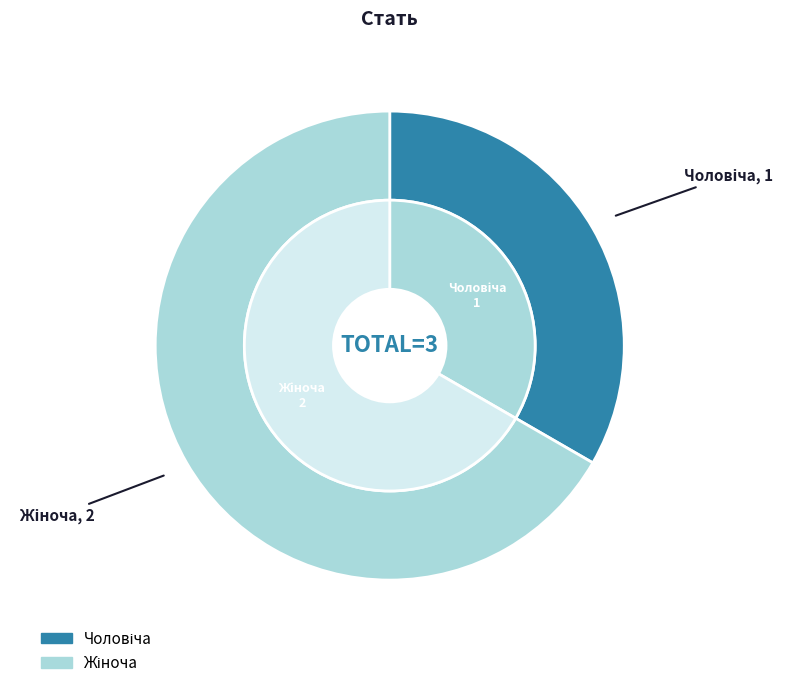

True or false: Чоловіча accounts for 21% of the total.

False